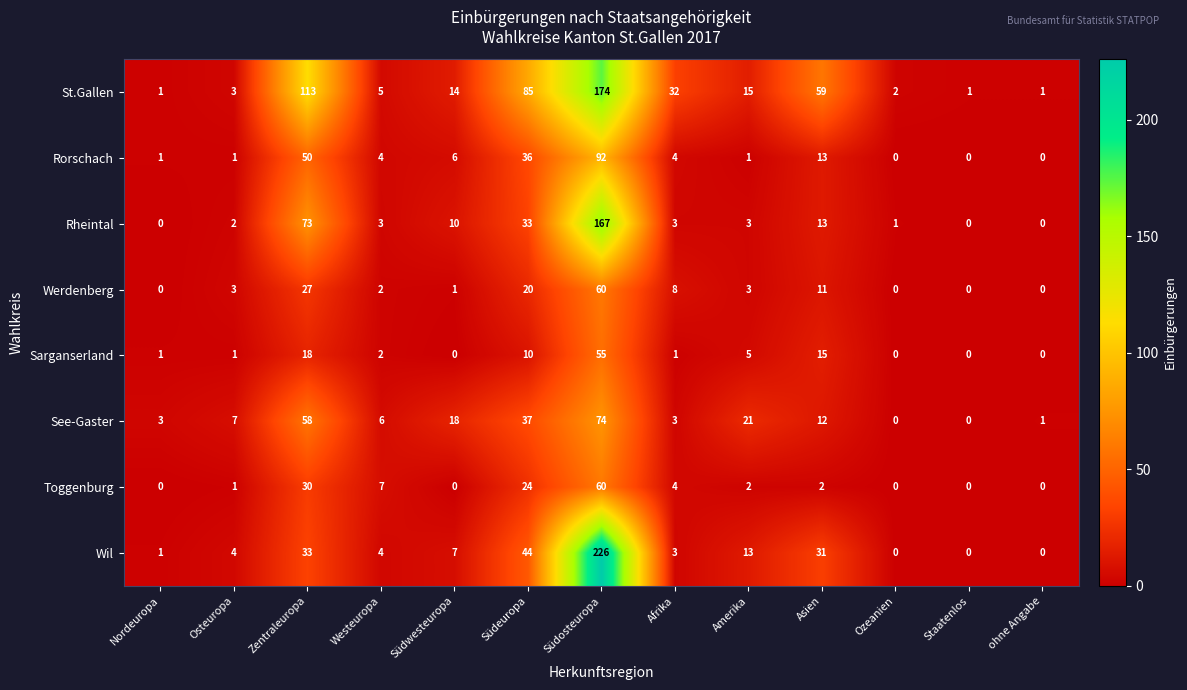

Which series changed the most between Nordeuropa and Südosteuropa?

Wil